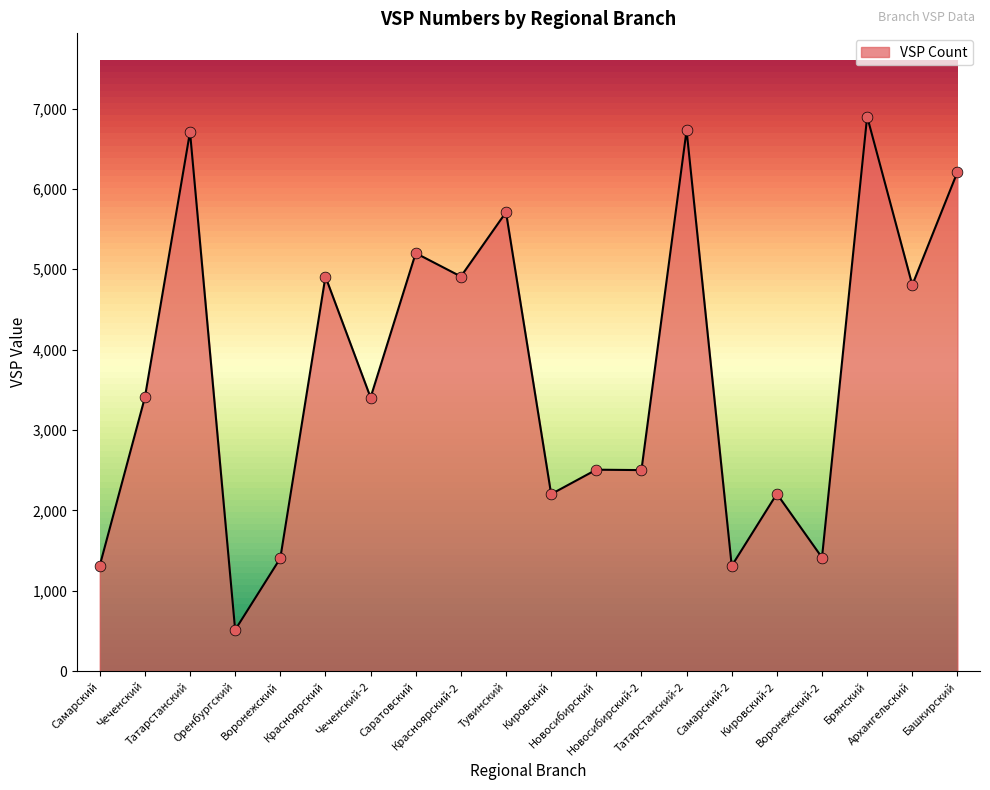

Which has a higher value, Кировский-2 or Новосибирский-2?

Новосибирский-2